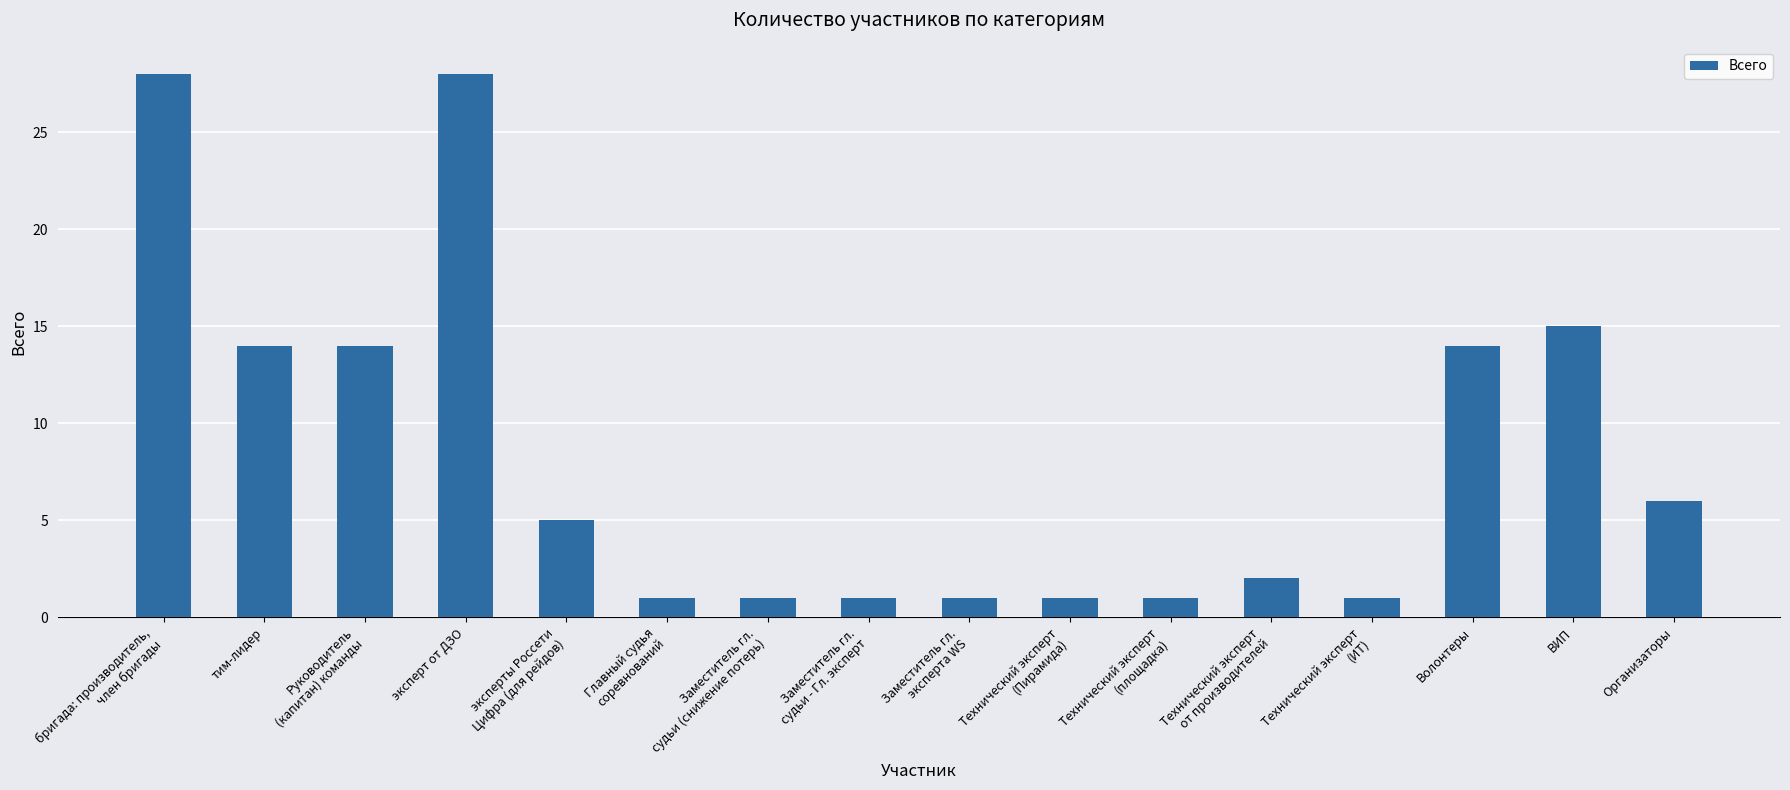

What is the maximum value shown in the chart?

28